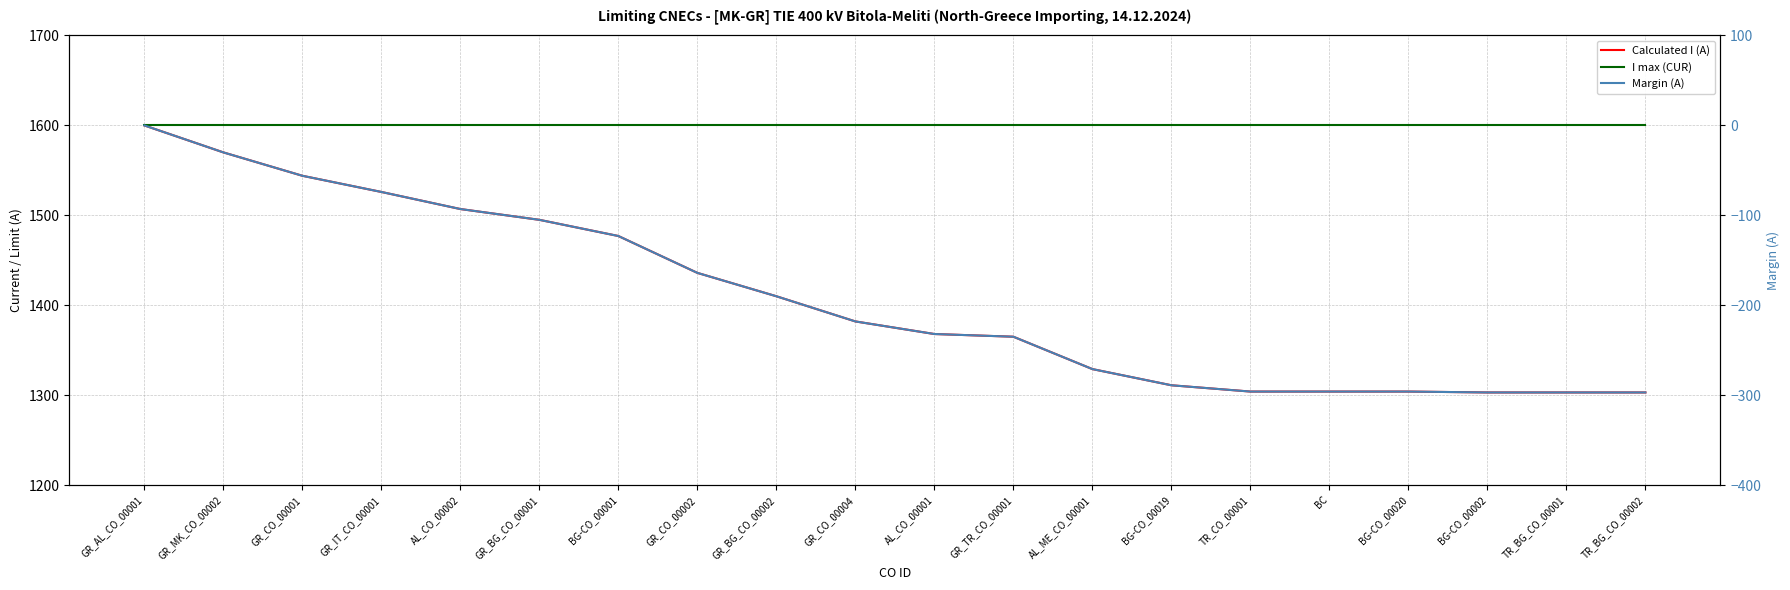

Does the chart display data point markers on the line(s)?

No